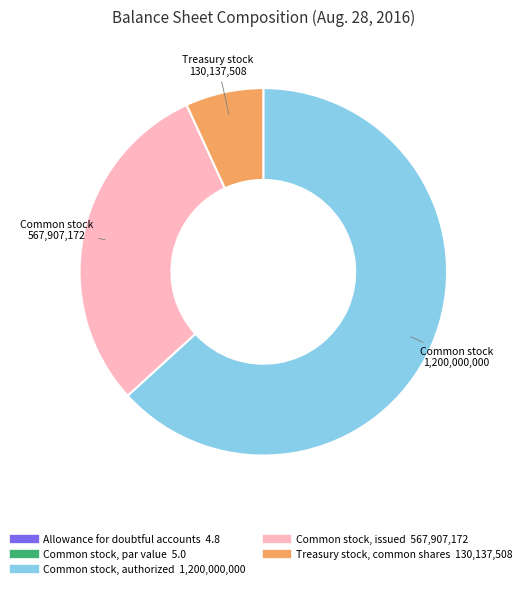

Is the sum of Common stock, authorized and Treasury stock, common shares greater than half?

Yes